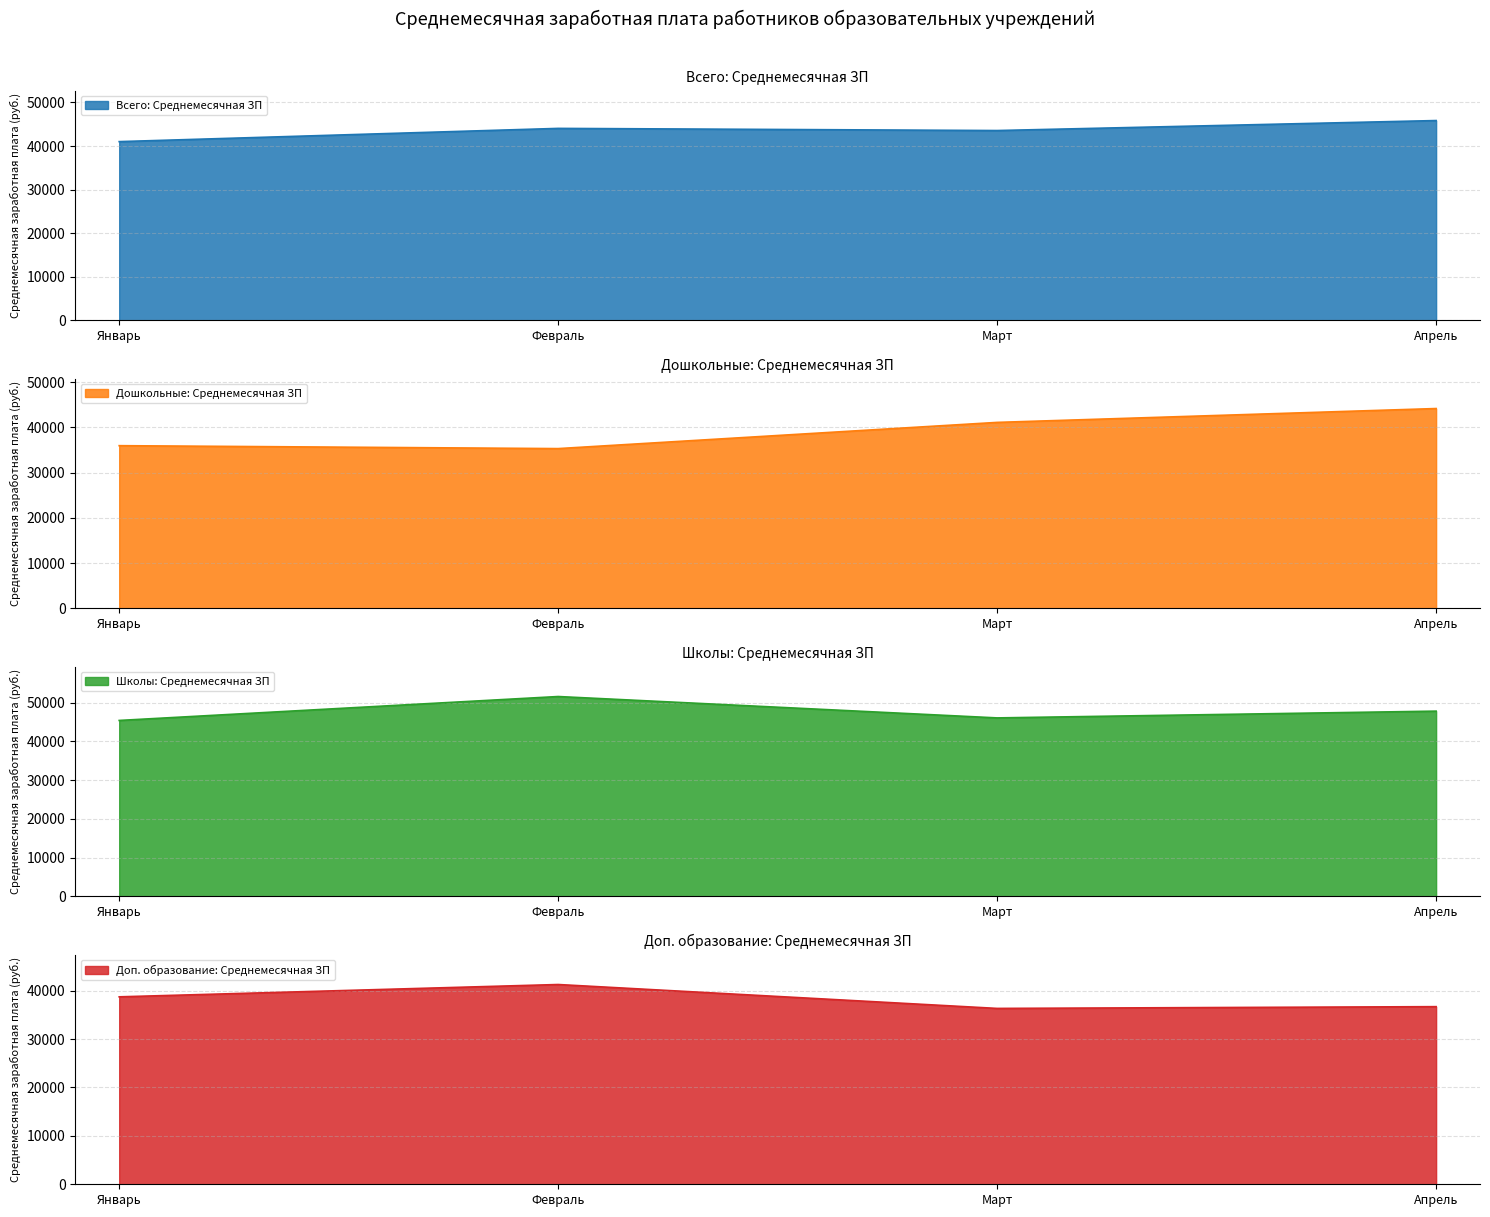

Reading right to left, list all the values displayed in this chart.

Всего: Среднемесячная ЗП: 45841	43549	44041	41005
Дошкольные: Среднемесячная ЗП: 44142	41080	35289	35936
Школы: Среднемесячная ЗП: 47782	46035	51552	45379
Доп. образование: Среднемесячная ЗП: 36696	36331	41270	38725